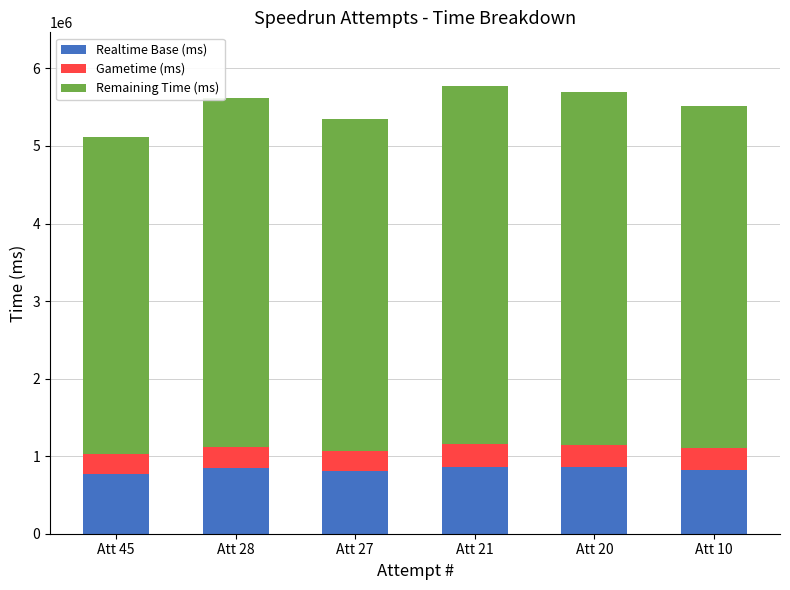

What is the highest value of the Realtime Base (ms) series?

865842